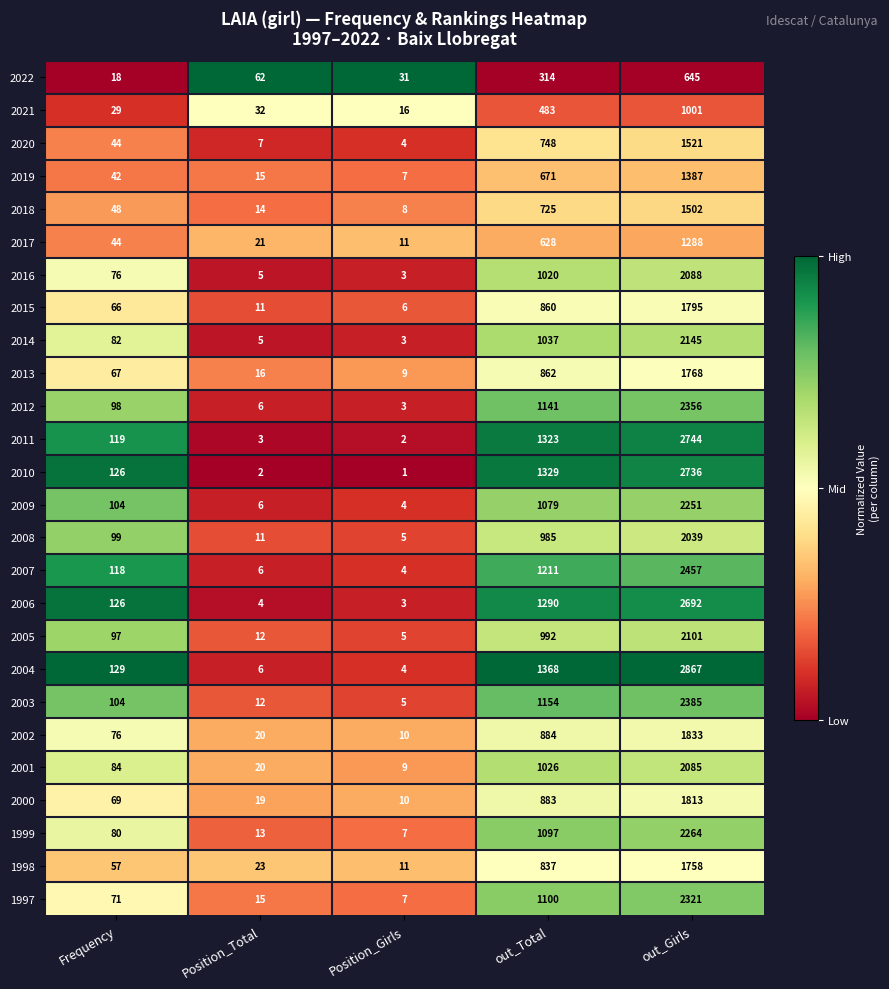

Which series has the largest total across all categories?

2004